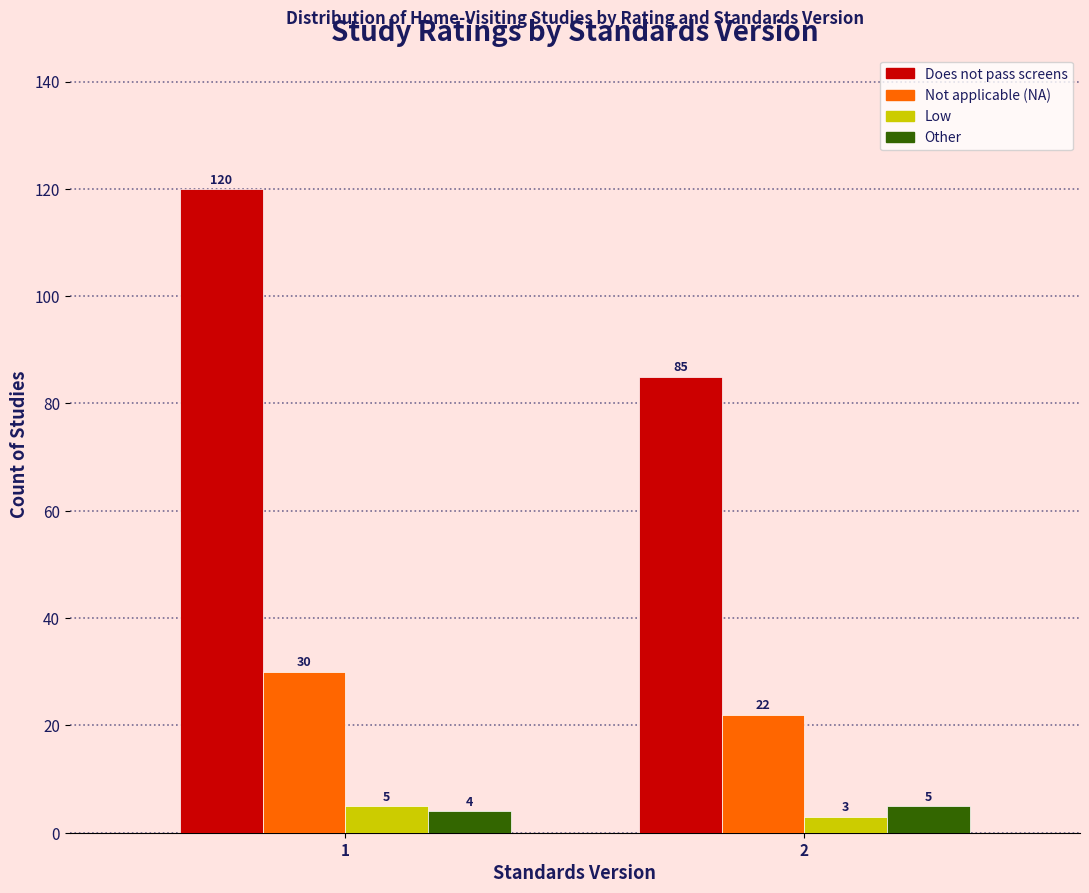

Reading left to right, transcribe all the data shown in this chart.

Does not pass screens: 1=120	2=85
Not applicable (NA): 1=30	2=22
Low: 1=5	2=3
Other: 1=4	2=5